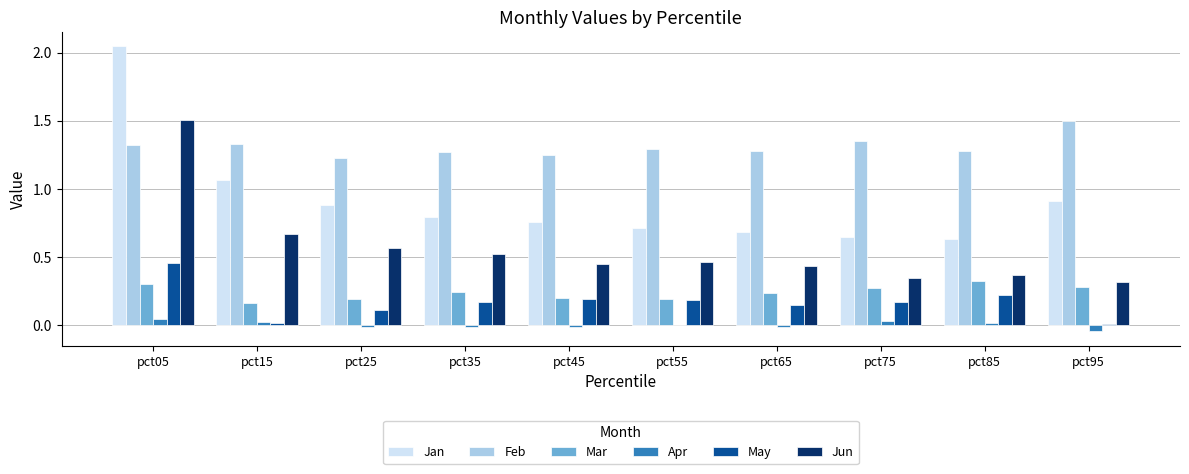

What is the difference between the Jun values at pct25 and pct05?

0.9